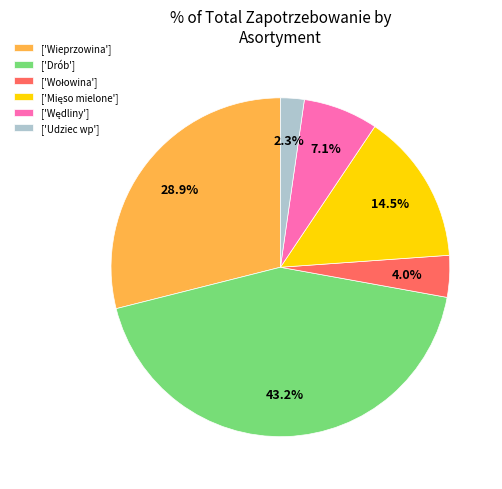

Which has a higher value, ['Wieprzowina'] or ['Drób']?

['Drób']